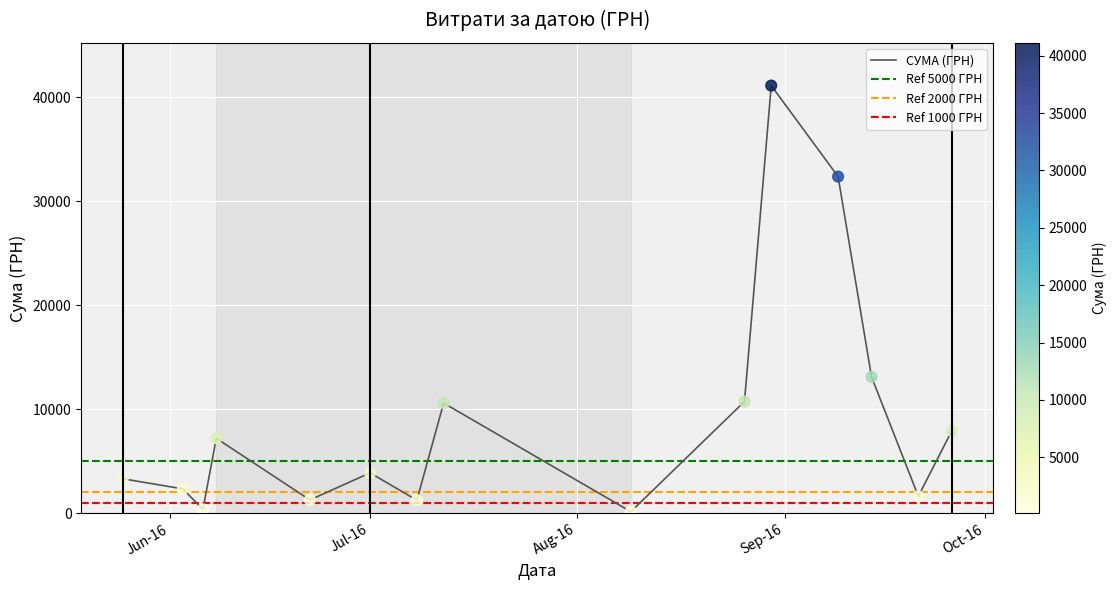

What is the ratio of the value at 29 to the value at 24?

0.6